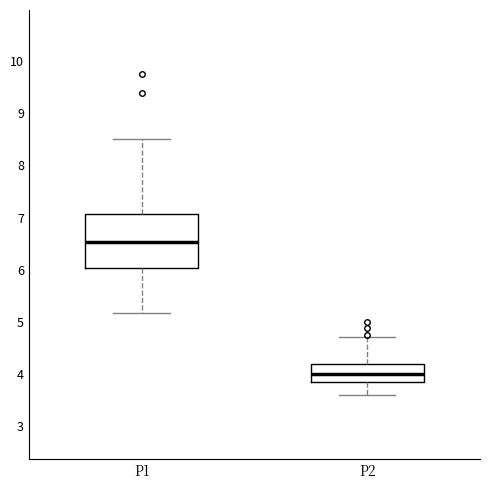

Reading left to right, transcribe this box plot: for each box, give where its median line is, the range the box spans, and where its two whiskers end, as read against the y-axis. The values are not printed on the chart, so give them approximately, as read against the axis.

P1: median 6.5, box 6.0 to 7.1, whiskers 5.2 to 8.5
P2: median 4.0, box 3.9 to 4.2, whiskers 3.6 to 4.7